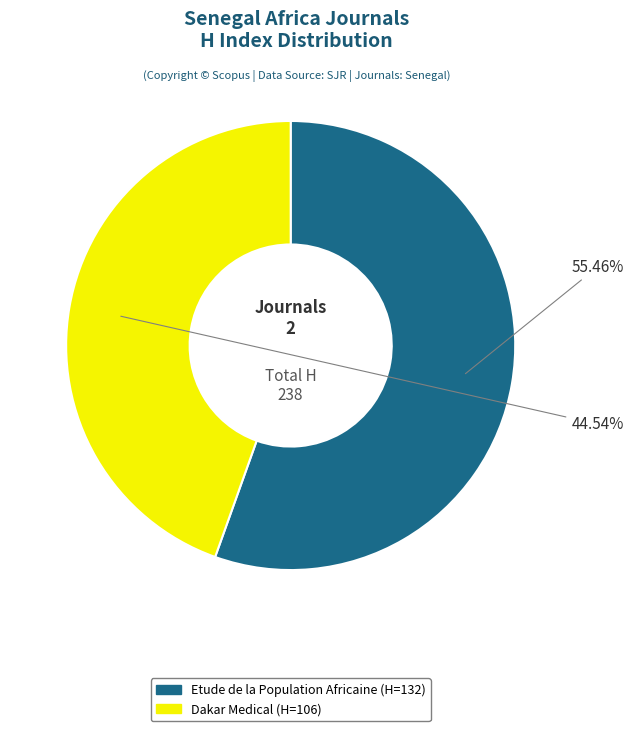

Is Etude de la Population Africaine the majority of the pie?

Yes